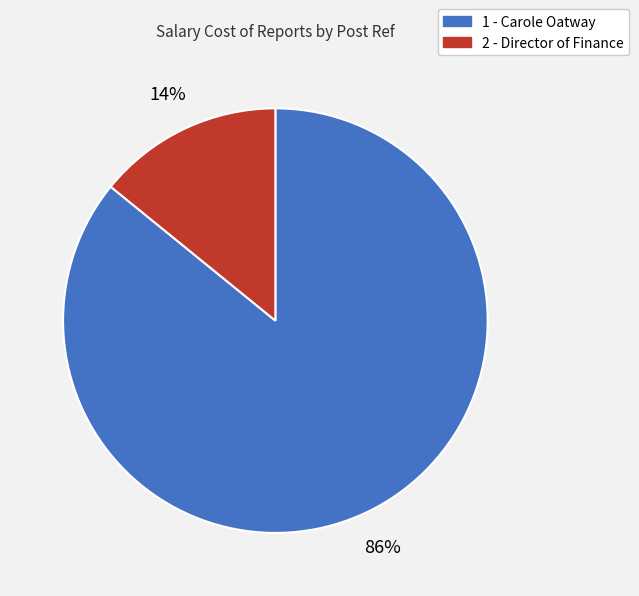

Which category has the smallest portion of the pie?

2 - Director of Finance